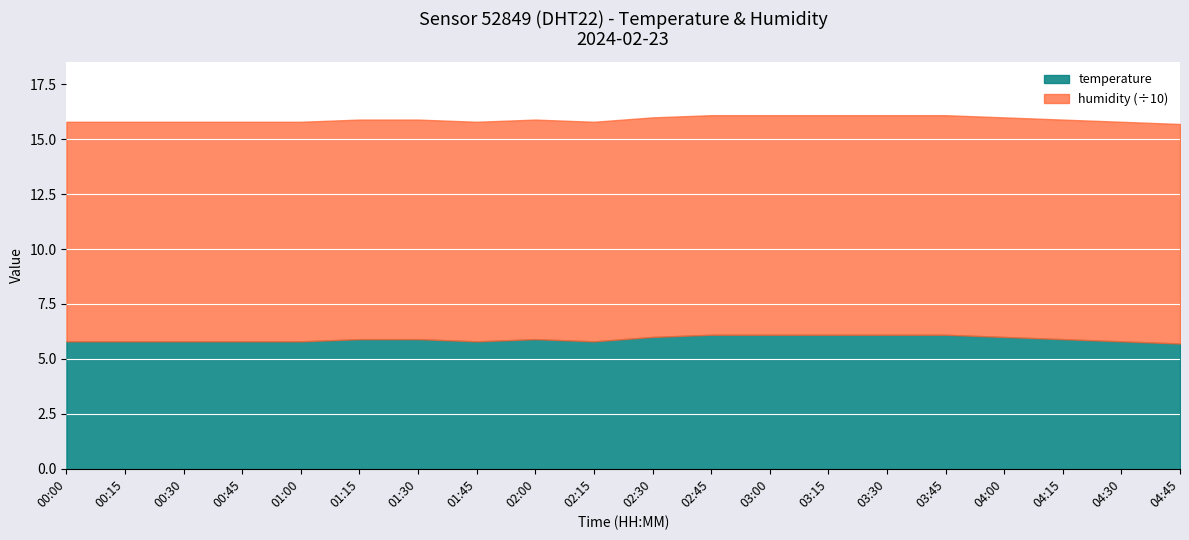

True or false: humidity and temperature cross at least once.

False